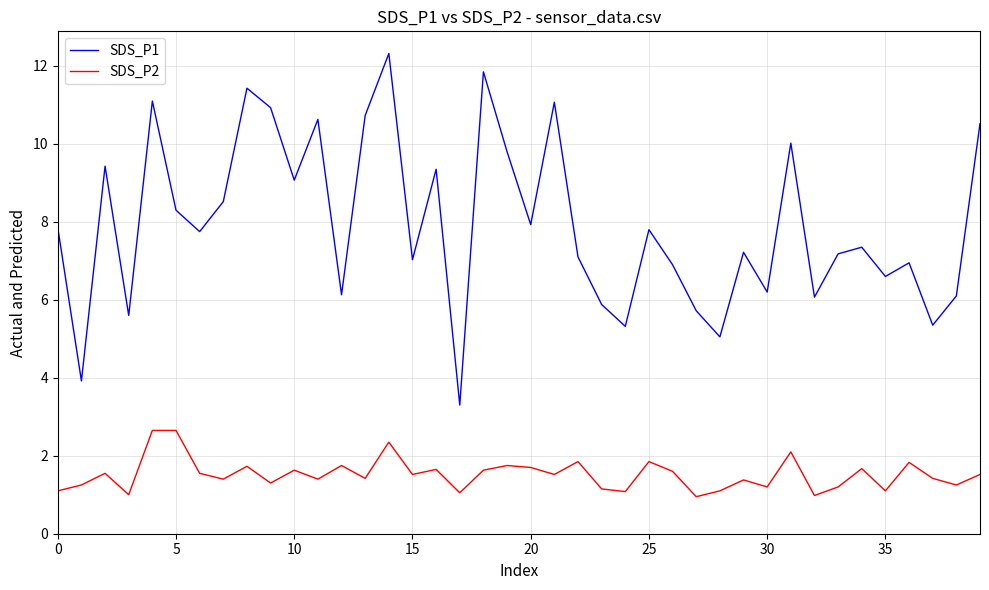

Which series has the largest range (max minus min)?

SDS_P1